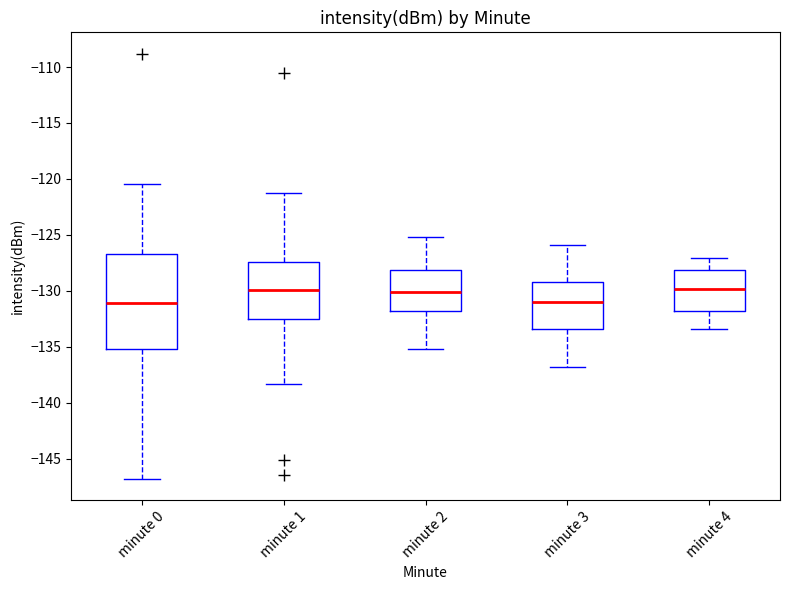

Which box is the tallest, from its lower edge to its upper edge?

minute 0